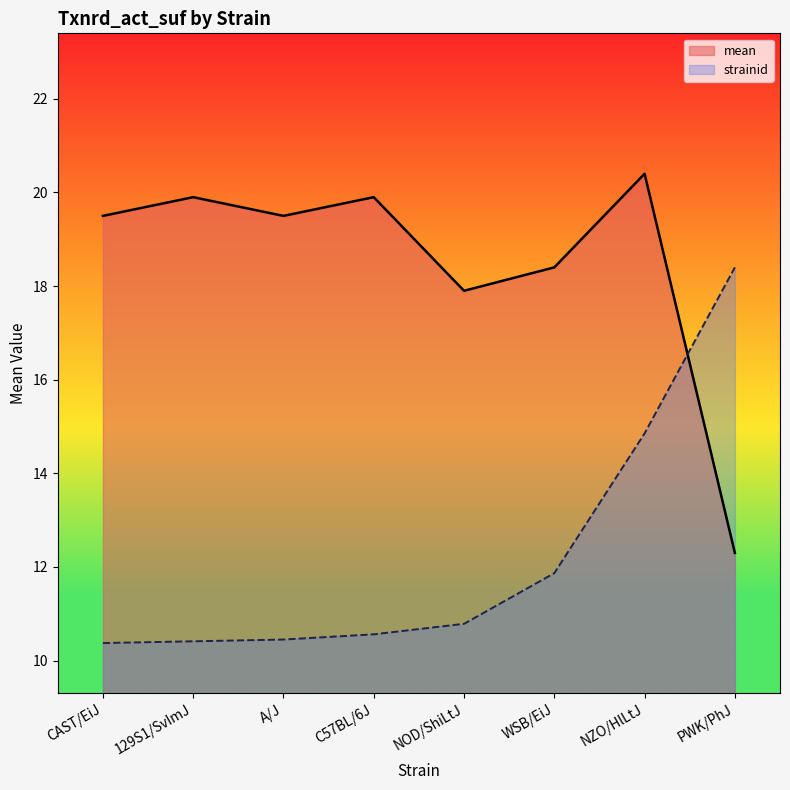

What is the value of the strainid point at the 5th from the left?

10.8